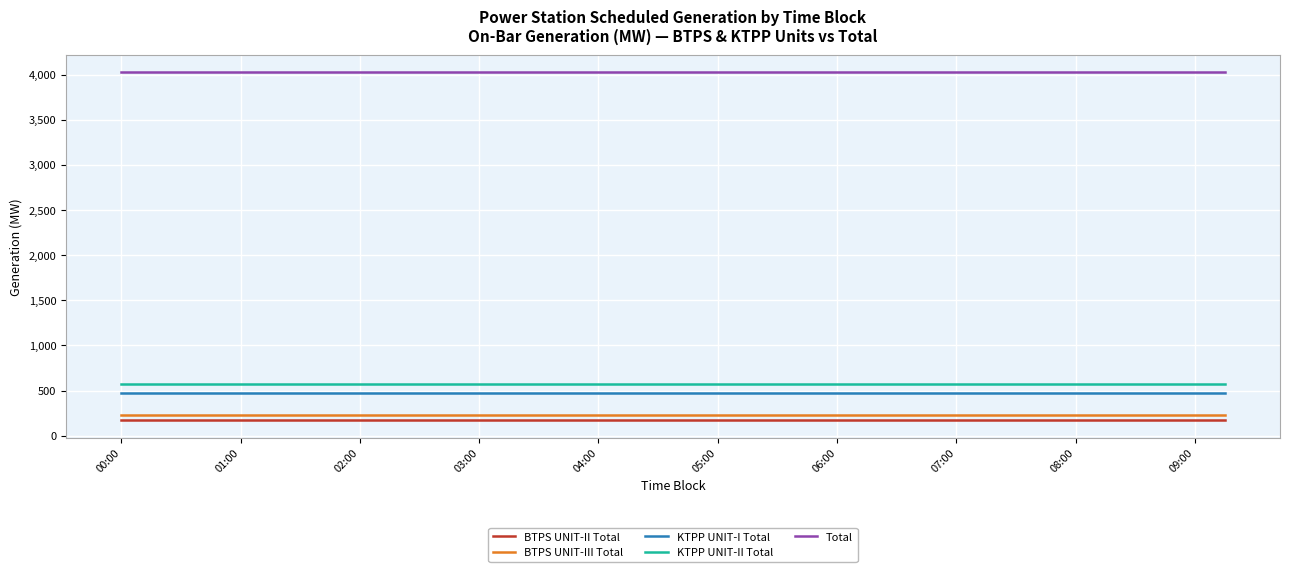

True or false: Total and KTPP UNIT-II Total intersect in this chart.

False